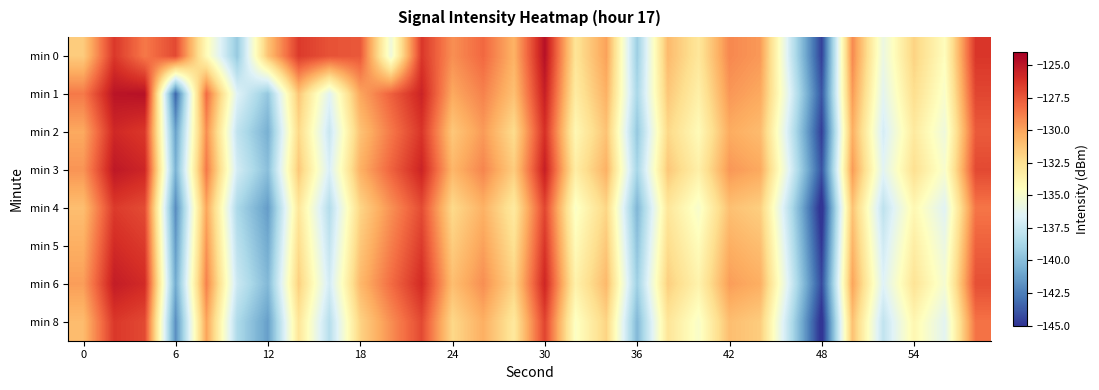

Reading right to left, what are all the values shown in this chart?

min 0: -126.3	-134.4	-131.9	-135.8	-129.1	-144.6	-137.5	-129.7	-129.1	-132.9	-130.9	-139.2	-129.9	-132.7	-124.8	-130.5	-128.1	-129.3	-126.4	-135.6	-127.5	-127.3	-126.5	-131.2	-139.4	-134.2	-127.0	-128.6	-126.4	-131.6
min 1: -126.9	-134.9	-132.4	-136.3	-129.7	-143.9	-136.8	-130.2	-129.6	-133.5	-131.4	-138.7	-130.5	-133.2	-125.4	-131.1	-128.9	-130.2	-125.6	-127.8	-130.1	-136.4	-131.3	-139.5	-136.6	-128.2	-143.3	-124.8	-124.9	-128.6
min 2: -127.6	-135.6	-133.1	-137.0	-130.4	-144.7	-137.6	-130.9	-130.3	-134.2	-132.1	-139.5	-131.2	-134.0	-126.1	-132.3	-129.7	-131.4	-126.3	-128.6	-131.2	-137.5	-132.1	-140.6	-137.8	-129.3	-141.2	-126.4	-125.8	-130.2
min 3: -127.0	-135.0	-132.5	-136.4	-129.7	-144.0	-136.9	-130.2	-129.6	-133.5	-131.4	-138.8	-130.5	-133.3	-125.4	-131.6	-129.0	-130.7	-125.6	-127.9	-130.5	-136.8	-131.4	-139.9	-137.1	-128.6	-140.5	-125.7	-125.1	-129.5
min 4: -128.5	-136.5	-134.0	-137.9	-131.2	-145.5	-138.4	-131.7	-131.1	-135.0	-132.9	-140.3	-132.0	-134.8	-126.9	-133.1	-130.5	-132.2	-127.1	-129.4	-132.0	-138.3	-132.9	-141.4	-138.6	-130.1	-142.0	-127.1	-126.5	-131.0
min 5: -127.8	-135.8	-133.3	-137.2	-130.6	-144.9	-137.8	-131.0	-130.4	-134.3	-132.3	-139.7	-131.4	-134.2	-126.3	-132.5	-129.9	-131.6	-126.5	-128.8	-131.4	-137.7	-132.3	-140.8	-138.0	-129.5	-141.4	-126.5	-125.9	-130.4
min 6: -127.2	-135.2	-132.7	-136.6	-130.0	-144.3	-137.2	-130.4	-129.8	-133.7	-131.7	-139.1	-130.8	-133.6	-125.7	-131.9	-129.3	-131.0	-125.9	-128.2	-130.8	-137.1	-131.7	-140.2	-137.4	-128.9	-140.8	-125.9	-125.3	-129.8
min 8: -128.4	-136.4	-133.9	-137.8	-131.1	-145.4	-138.3	-131.6	-131.0	-134.9	-132.8	-140.2	-131.9	-134.7	-126.8	-133.0	-130.4	-132.1	-127.0	-129.3	-131.9	-138.2	-132.8	-141.3	-138.5	-130.0	-141.9	-127.0	-126.4	-130.9